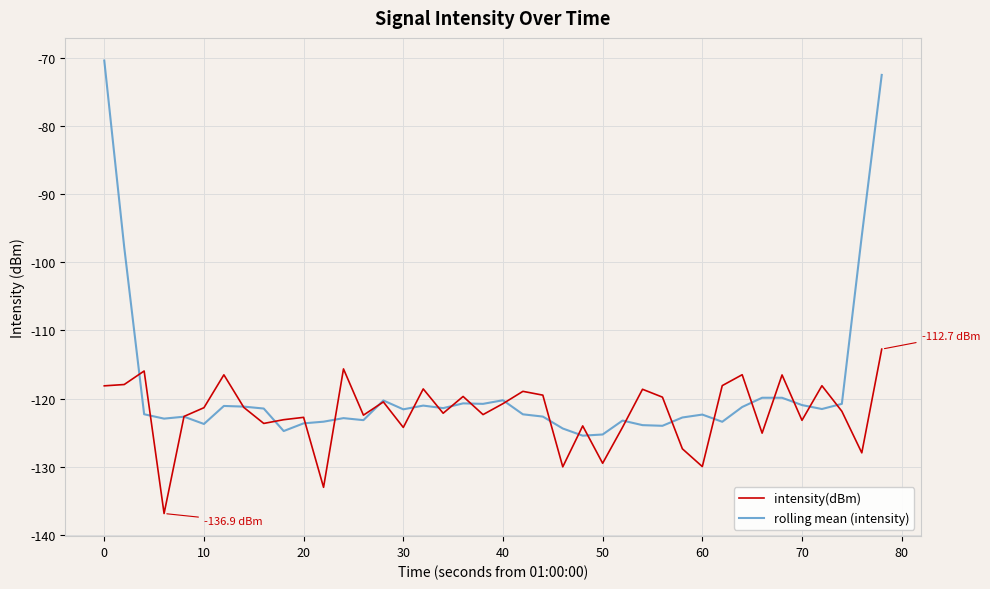

How many interior local peaks does the intensity(dBm) series have?

13